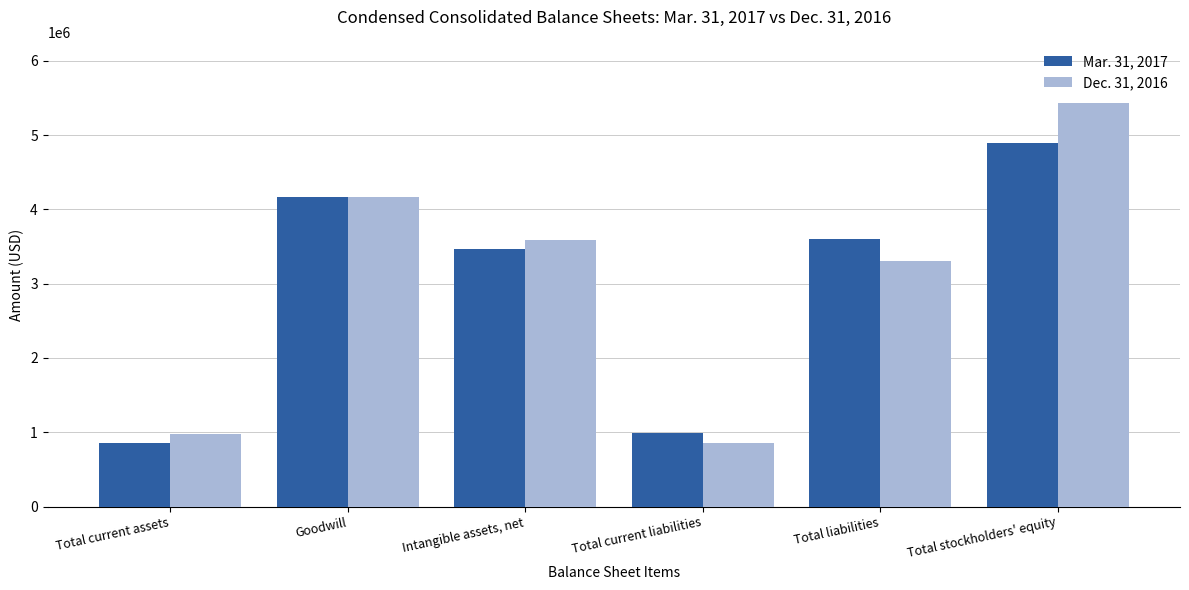

What are all the series names shown in the legend?

Mar. 31, 2017, Dec. 31, 2016